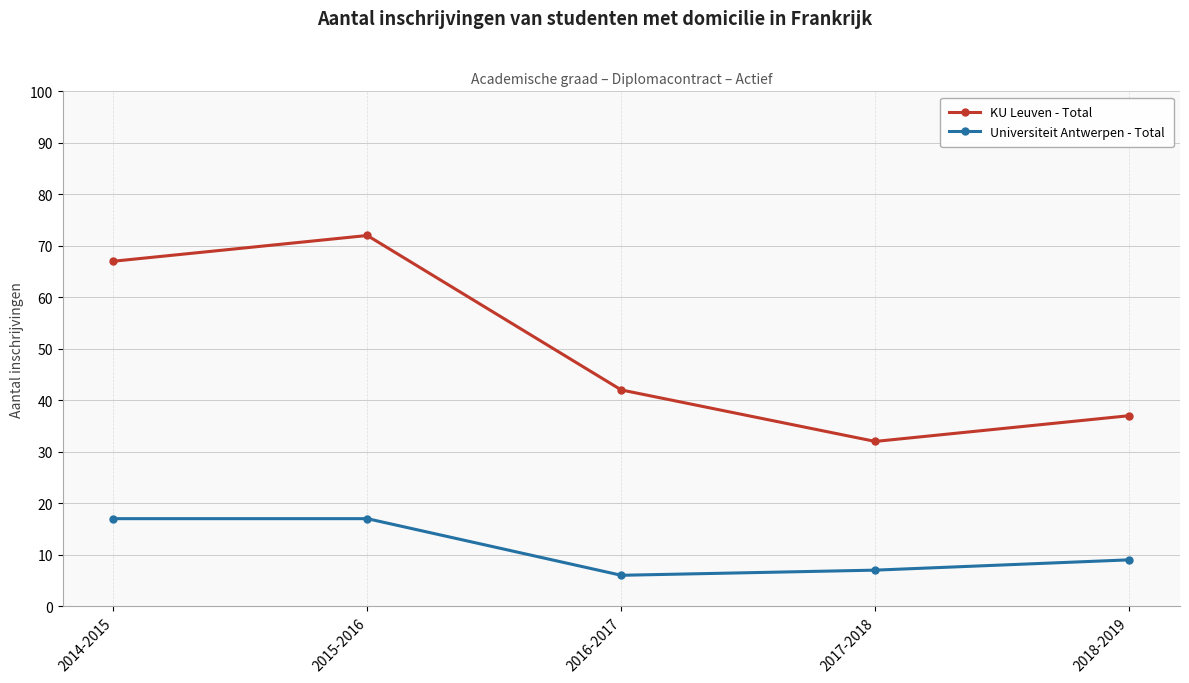

Reading left to right, what are all the values shown in this chart?

KU Leuven - Total: 2014-2015=67	2015-2016=72	2016-2017=42	2017-2018=32	2018-2019=37
Universiteit Antwerpen - Total: 2014-2015=17	2015-2016=17	2016-2017=6	2017-2018=7	2018-2019=9